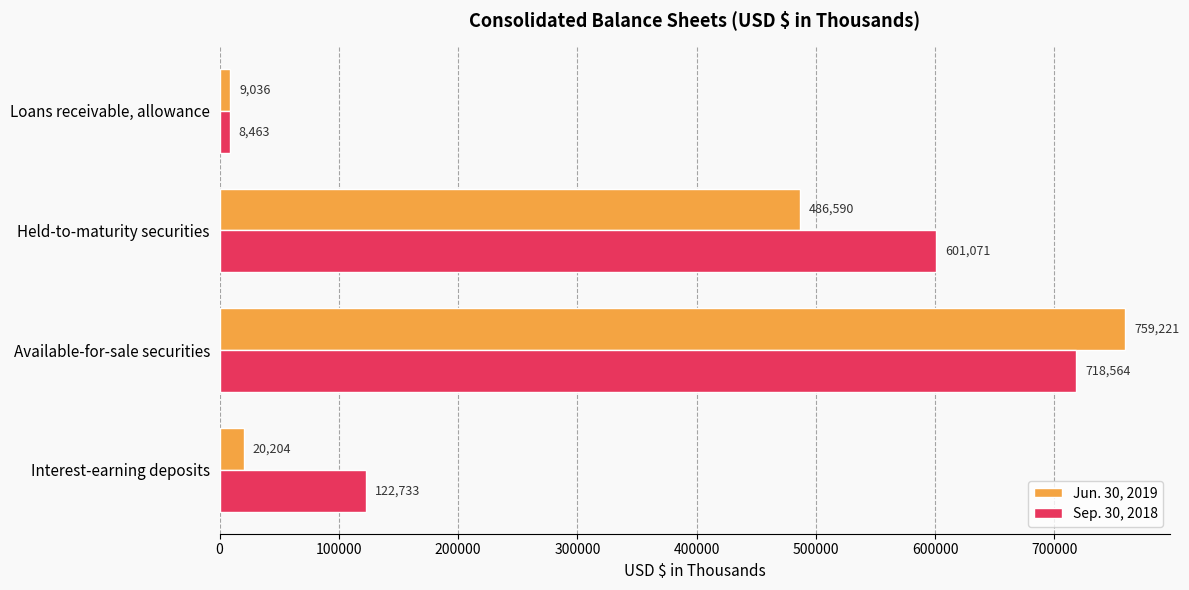

Which series has the largest total across all categories?

Sep. 30, 2018